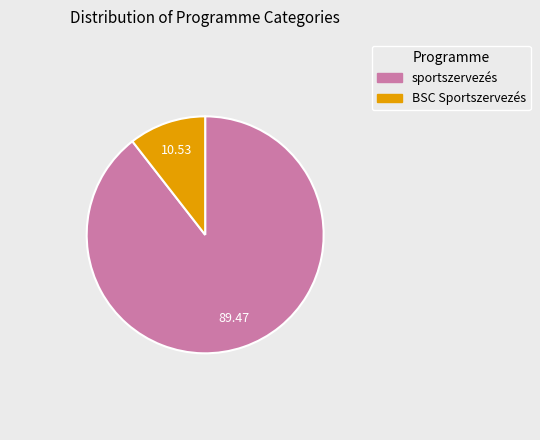

Between BSC Sportszervezés and sportszervezés, which is larger?

sportszervezés